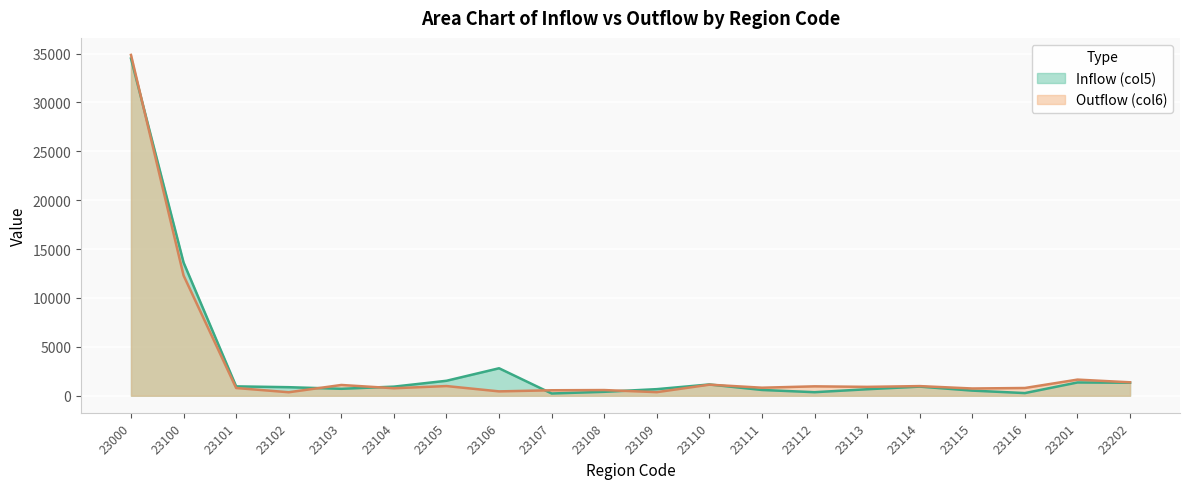

What is the difference between the Outflow (col6) values at 23115 and 23116?

51